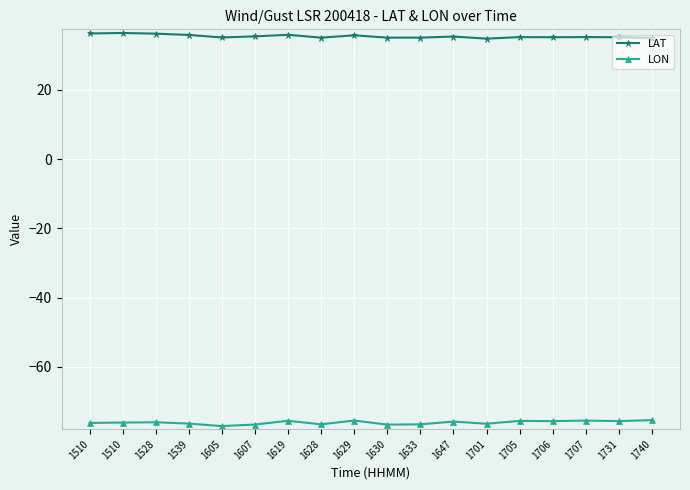

Reading right to left, transcribe all the data shown in this chart.

LAT: 35.0	35.2	35.3	35.2	35.3	34.8	35.4	35.1	35.1	35.8	35.1	35.9	35.5	35.1	35.9	36.2	36.5	36.3
LON: -75.4	-75.7	-75.5	-75.7	-75.6	-76.5	-75.8	-76.6	-76.7	-75.5	-76.6	-75.6	-76.7	-77.1	-76.4	-76.0	-76.1	-76.2